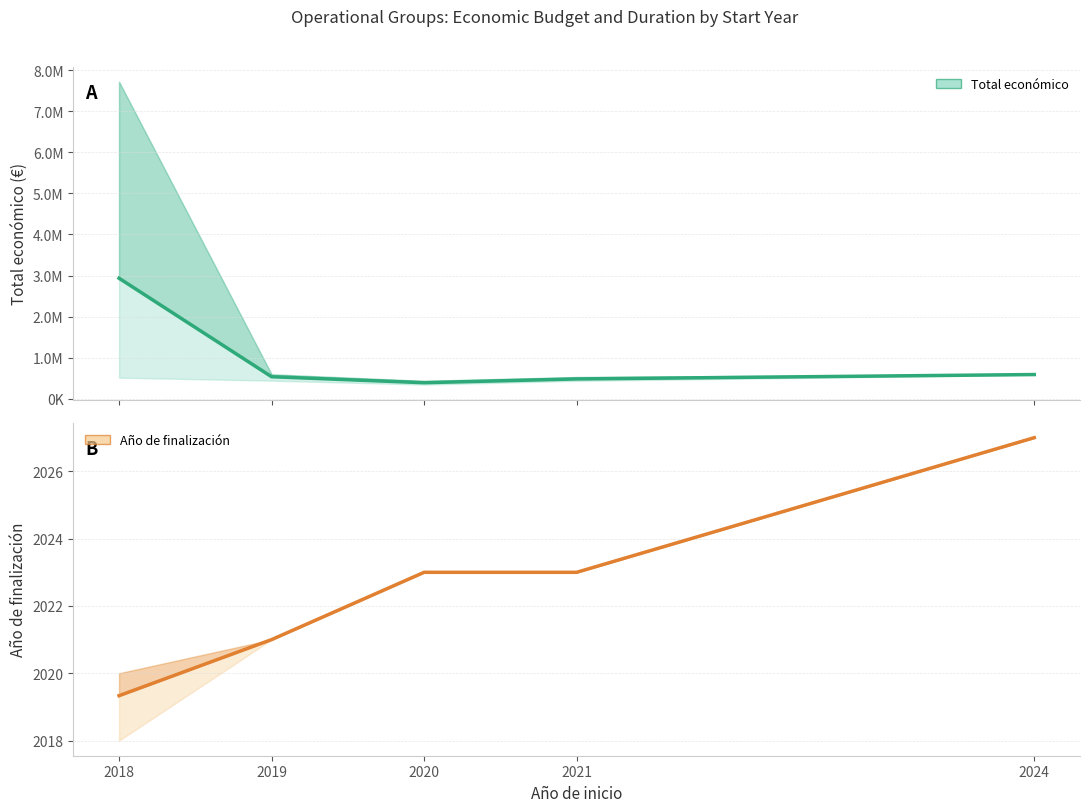

Between 2024 and 2018, which is larger?

2018